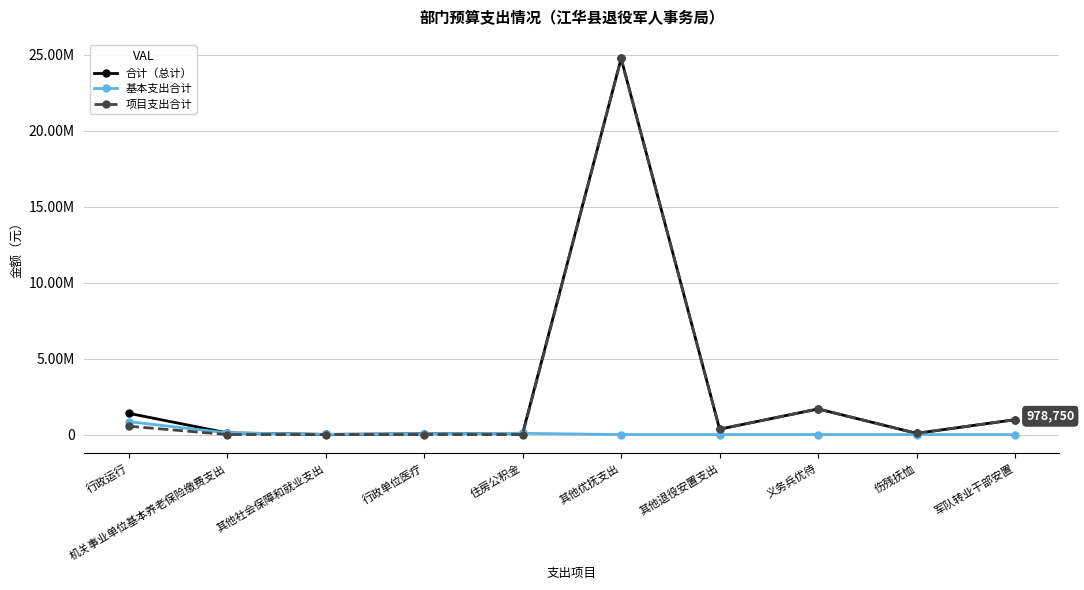

At how many categories does at least one series exceed 17826033?

1